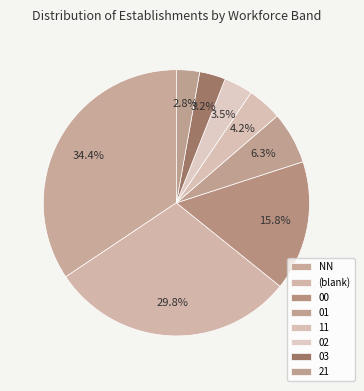

Count the number of slices in the pie.

8